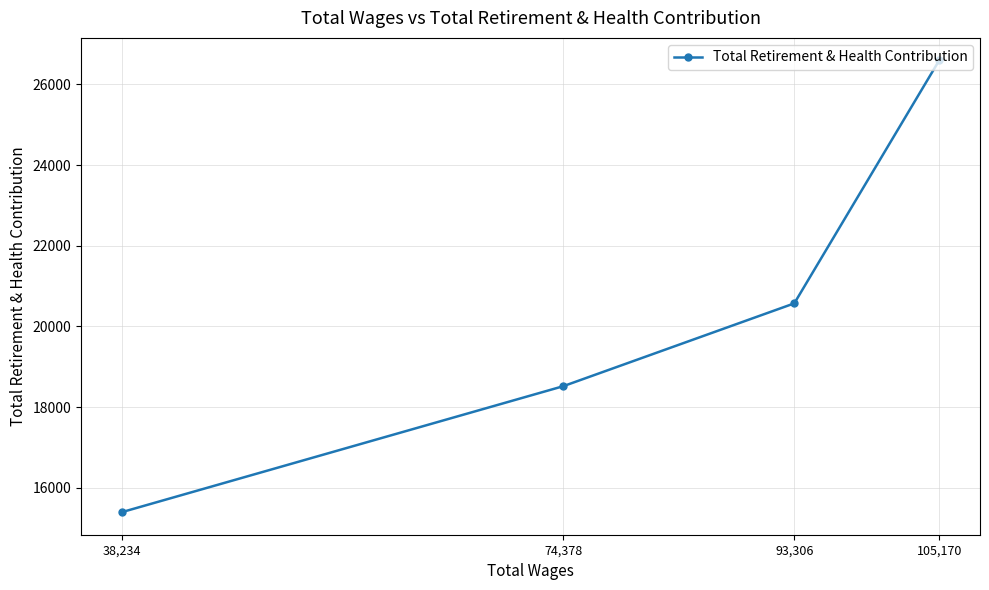

True or false: the data has more than 2 interior local peaks.

False